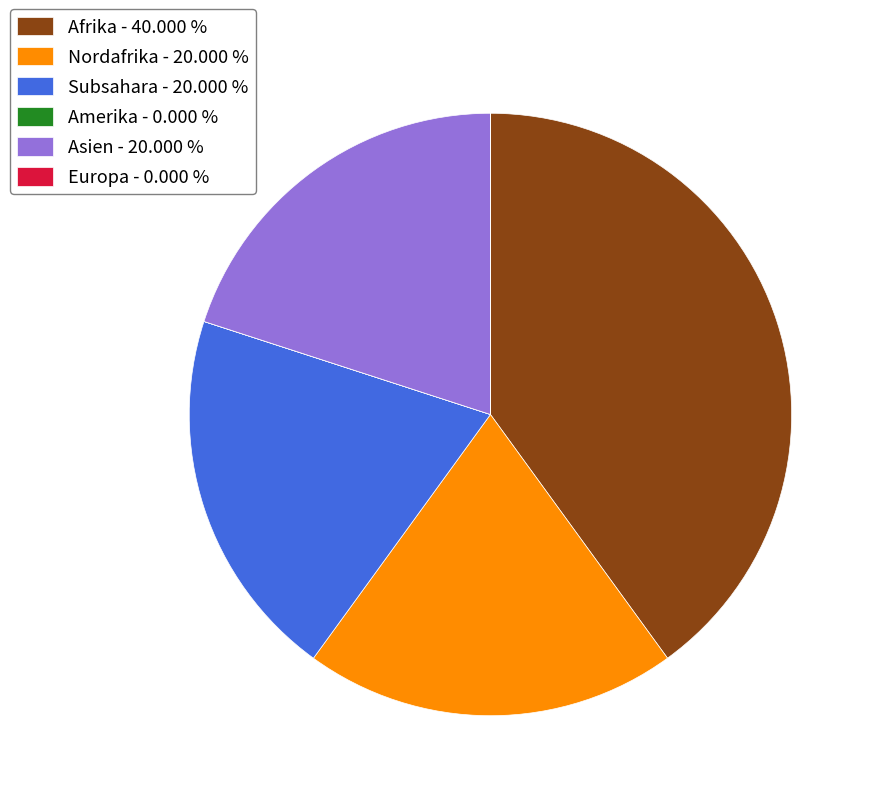

The Nordafrika slice represents 14% of the pie. True or false?

False